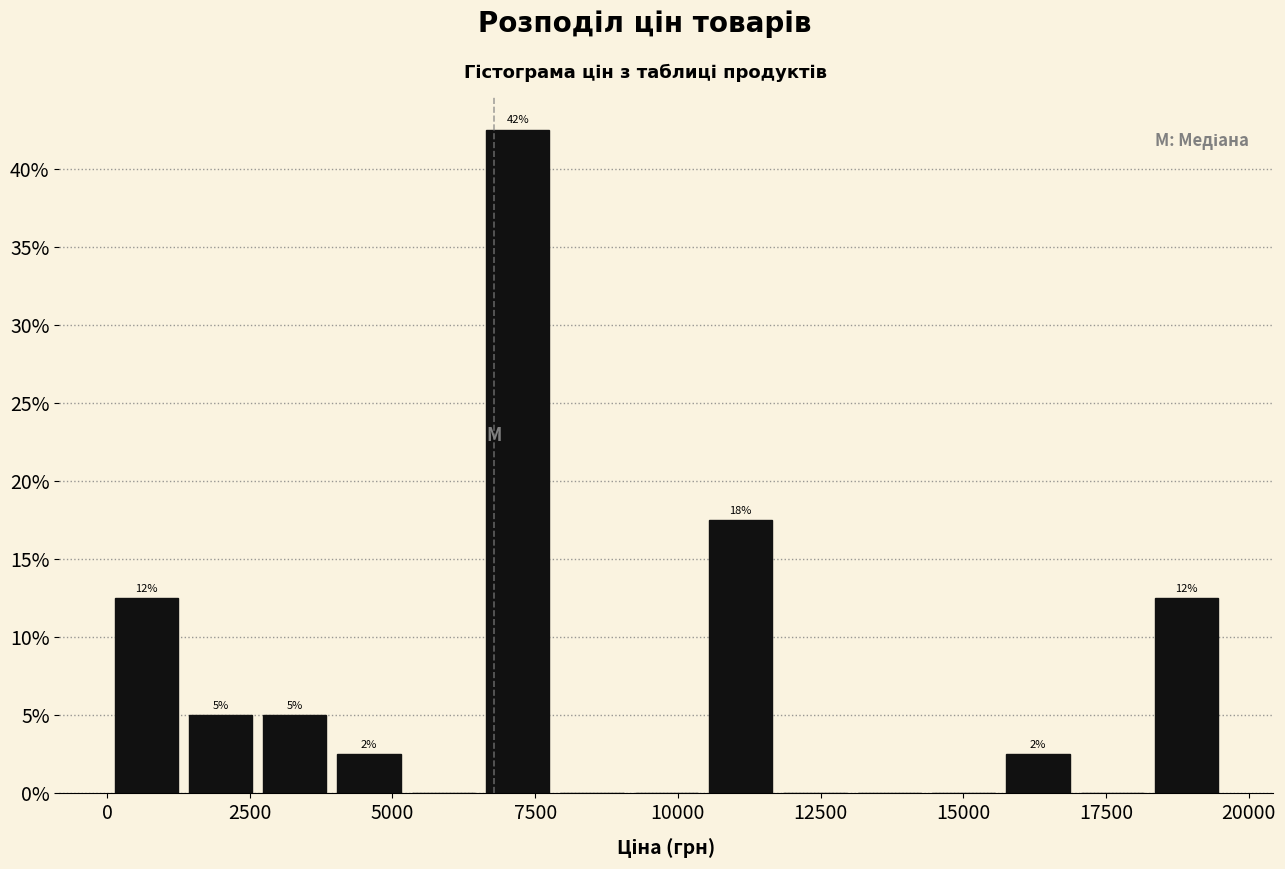

Read against the x-axis, roughly where is the centre of the tallest bar?

7000